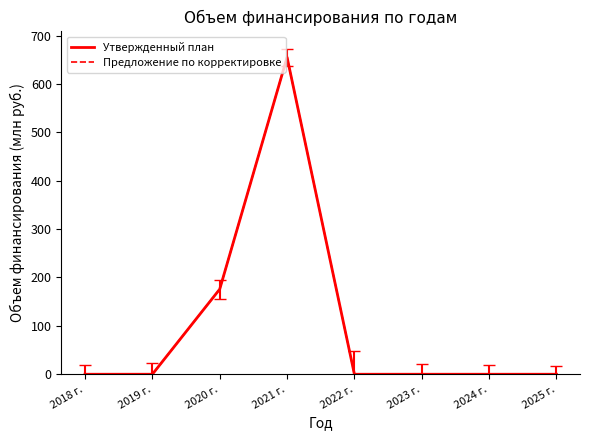

What is the difference between the Утвержденный план values at 2021 г. and 2024 г.?

655.1